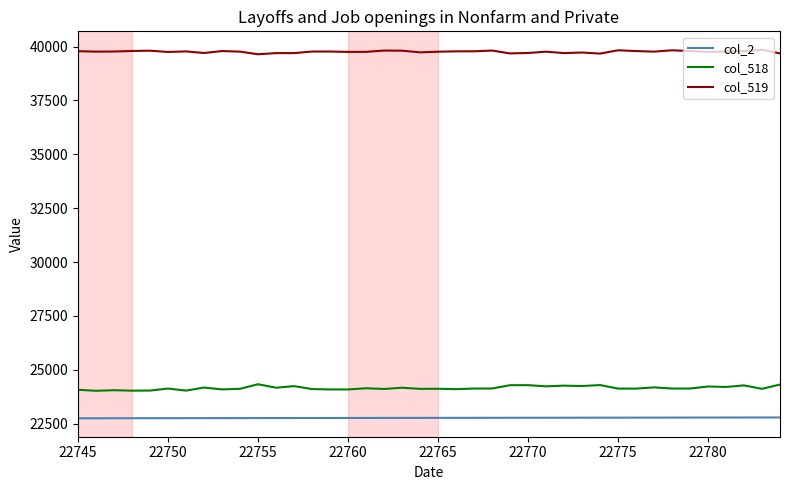

Which series has the largest total across all categories?

col_519